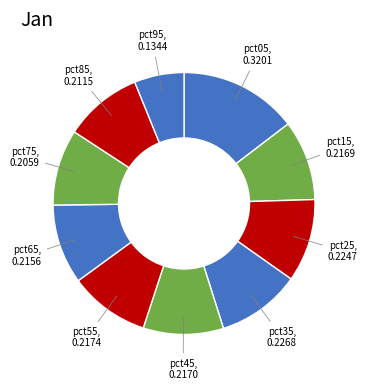

Which slice is the smallest?

pct95